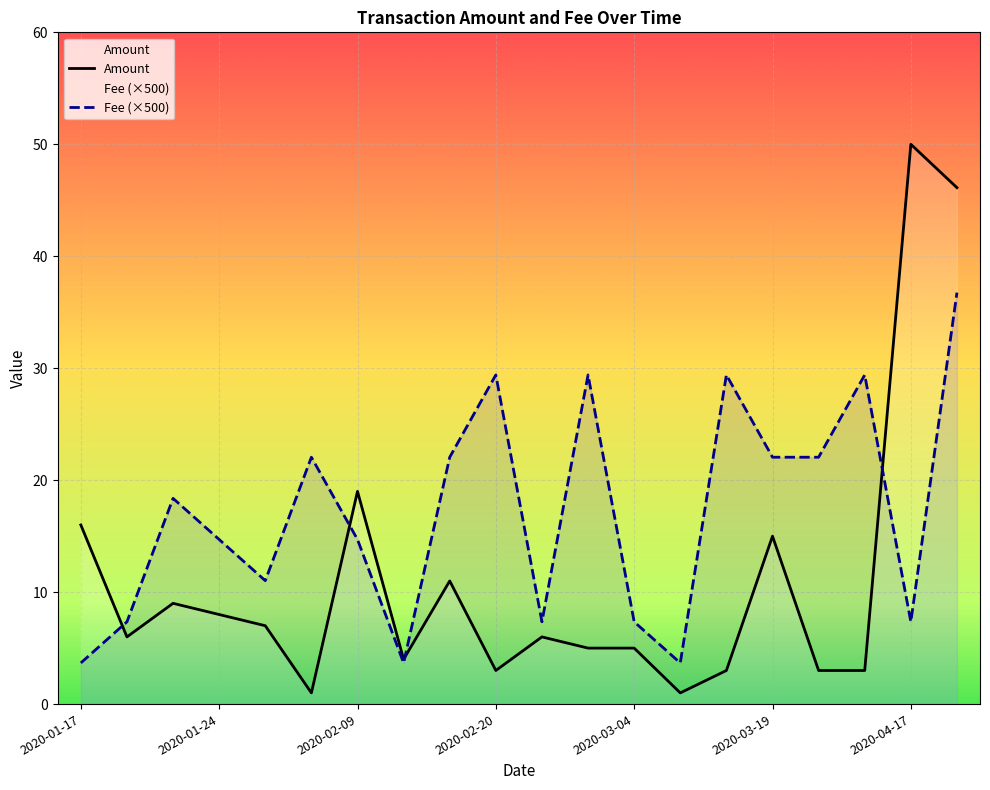

Which label corresponds to the largest value in the chart?

2020-04-17